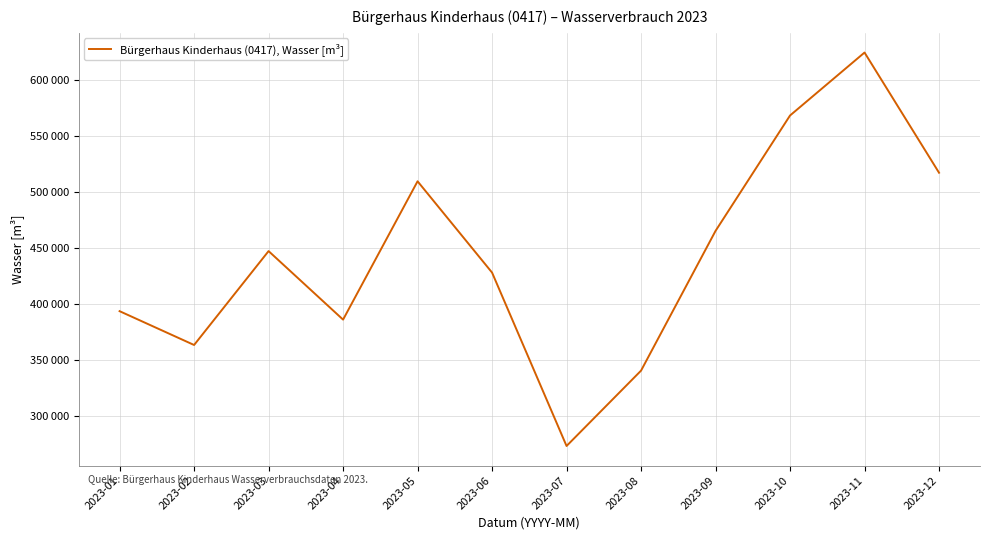

List the labels in order of value, largest first.

2023-11, 2023-10, 2023-12, 2023-05, 2023-09, 2023-03, 2023-06, 2023-01, 2023-04, 2023-02, 2023-08, 2023-07